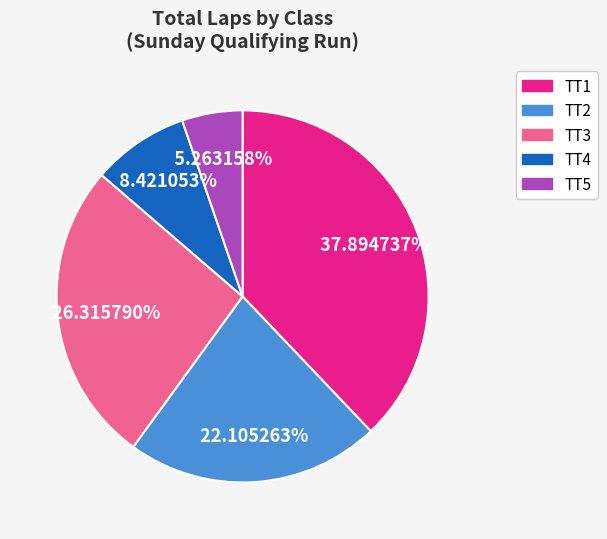

Is there any slice that represents more than half of the pie?

No